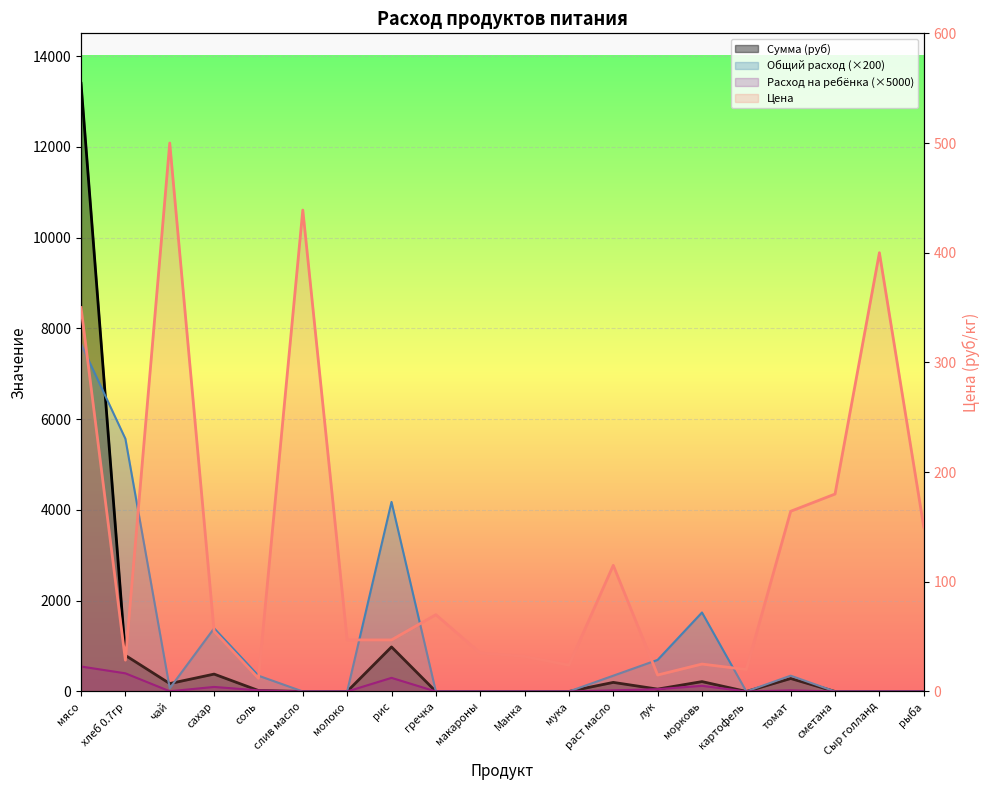

Which category has the highest value in the Цена series?

чай